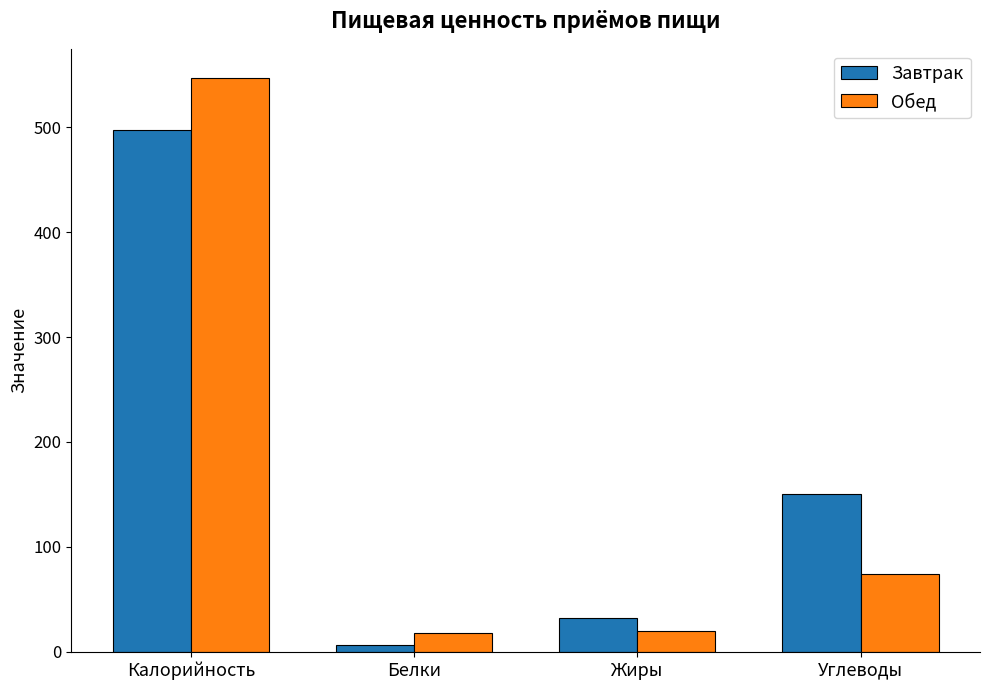

What is the difference between the highest and lowest values at Белки?

12.0